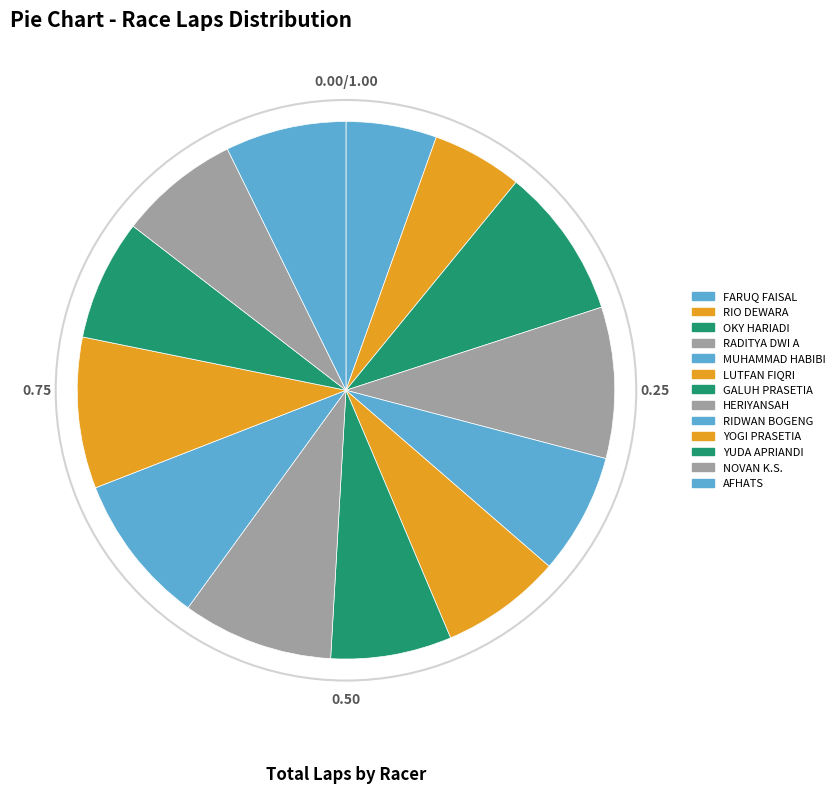

The GALUH PRASETIA slice represents 1% of the pie. True or false?

False